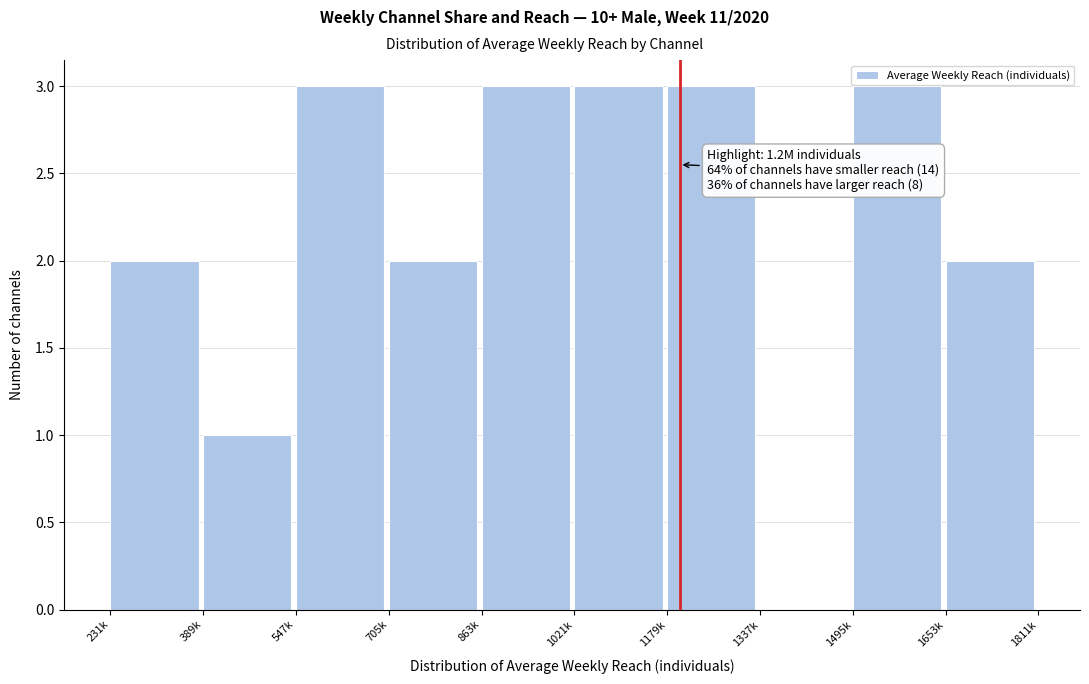

Reading right to left, list all the values displayed in this chart.

1653k=2	1495k=3	1337k=0	1179k=3	1021k=3	863k=3	705k=2	547k=3	389k=1	231k=2